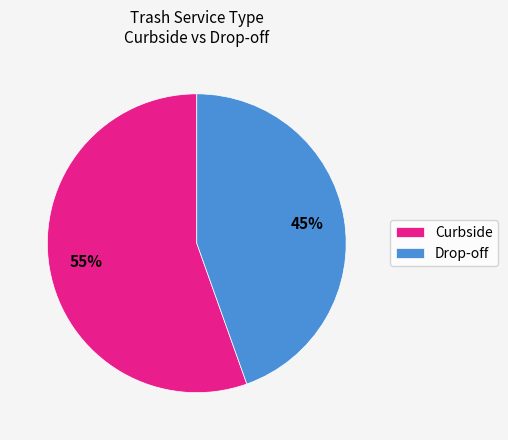

To the nearest percent, what is the average slice percentage?

50%